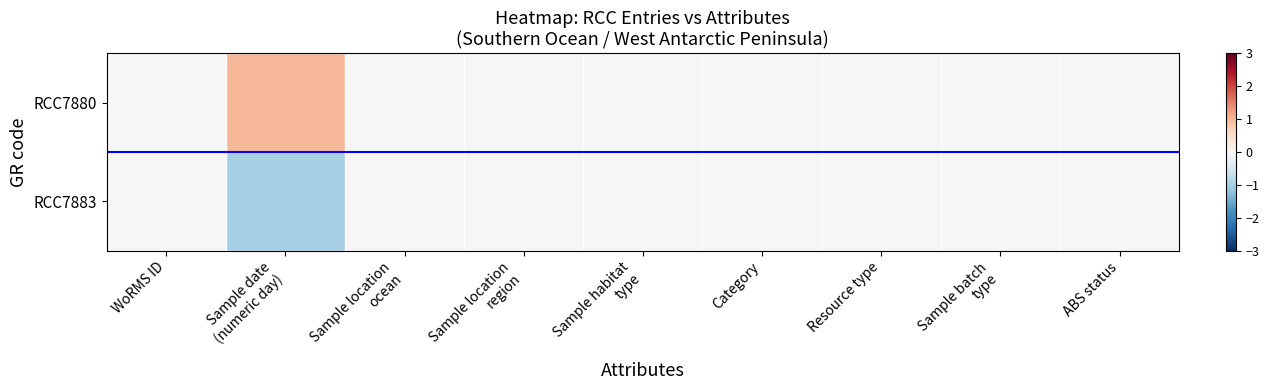

Which series changed the most between WoRMS ID and Resource type?

RCC7880